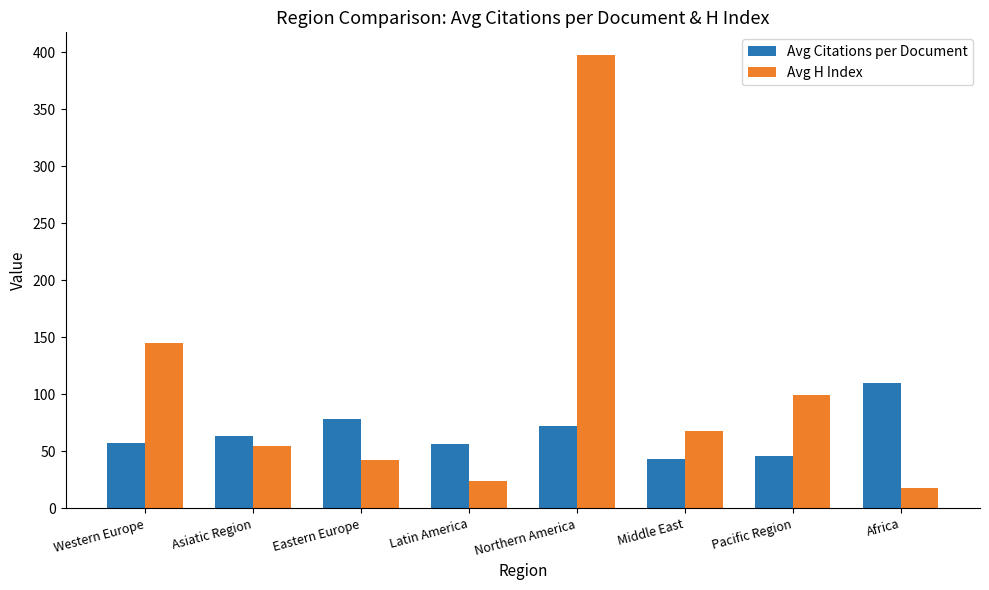

Which series has the widest spread of values?

Avg H Index